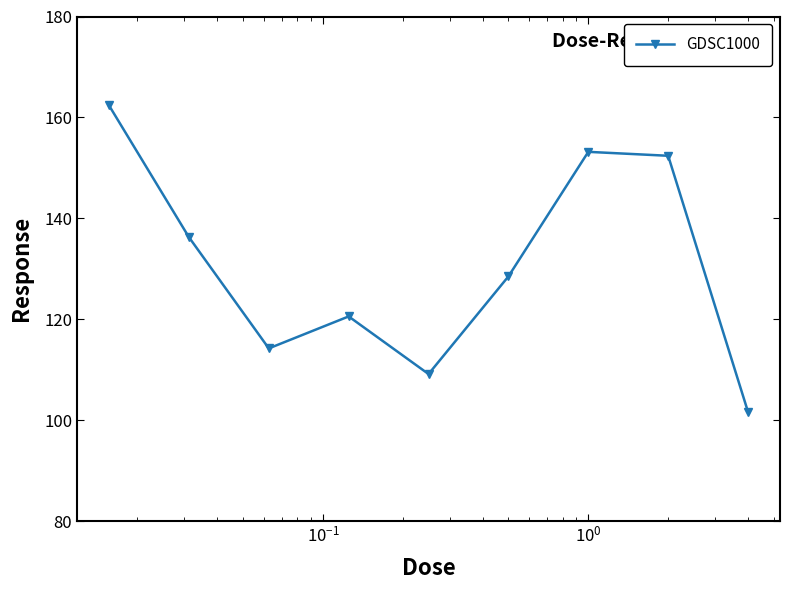

What is the difference between the second highest and minimum values?

51.6